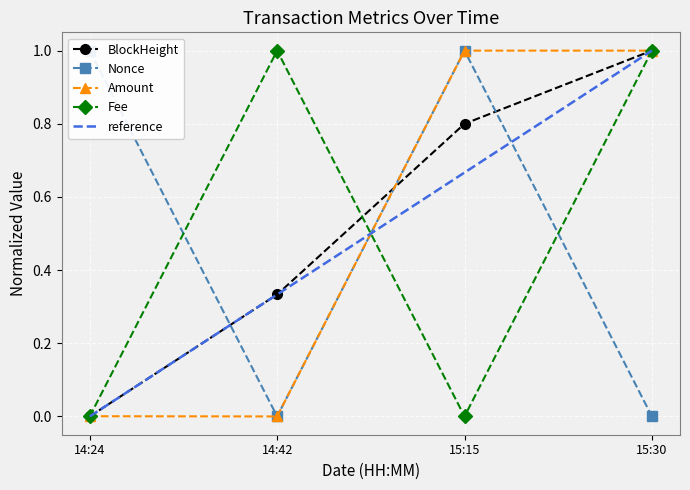

In Fee, how many points are higher than both neighbors (excluding endpoints)?

1